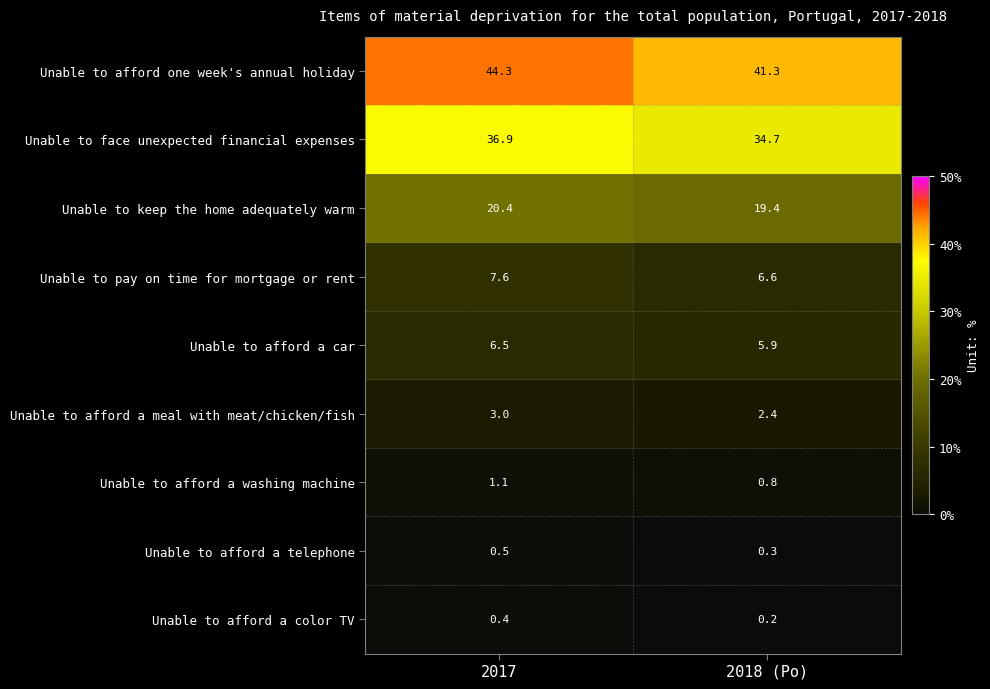

The Unable to afford a telephone series shows 0.3 at 2018 (Po). True or false?

True